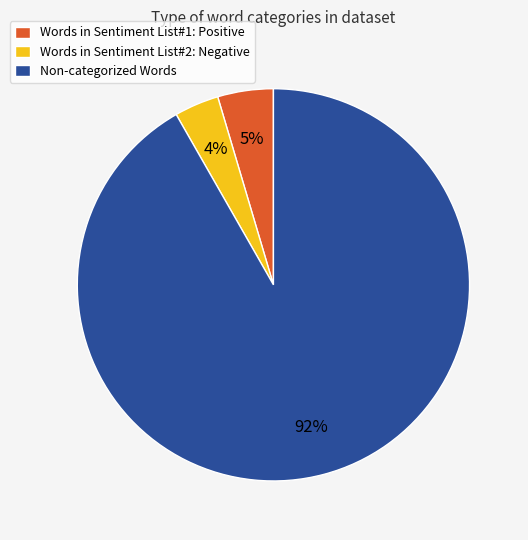

To the nearest percent, what is the combined percentage of Non-categorized Words and Words in Sentiment List#2: Negative?

95%